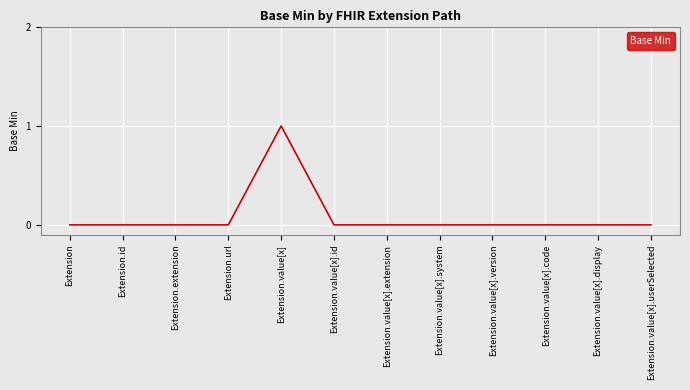

What is the change in value from Extension.value[x] to Extension.value[x].extension?

-1